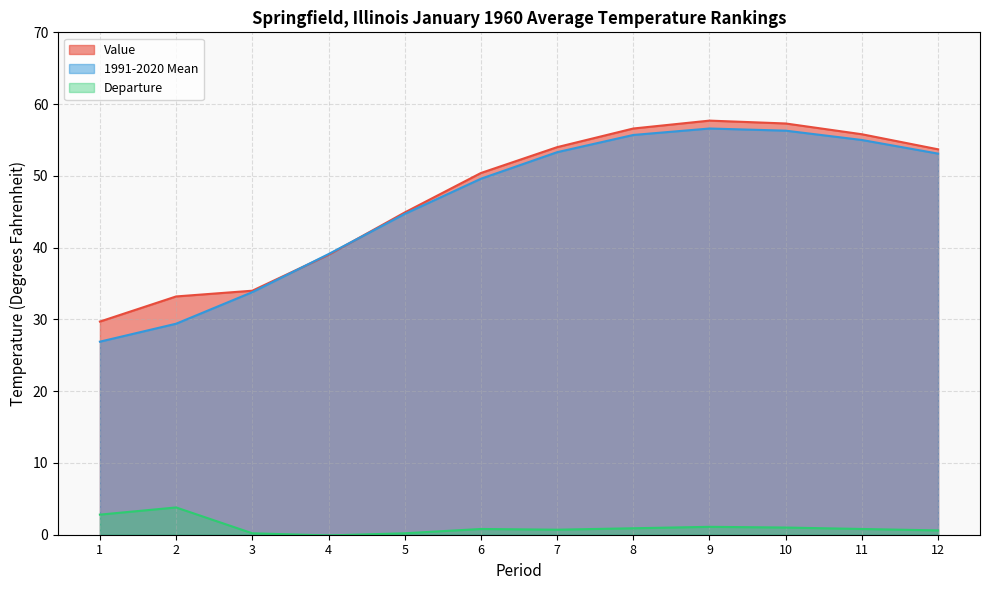

Between 6 and 9, which series saw the biggest shift?

Value